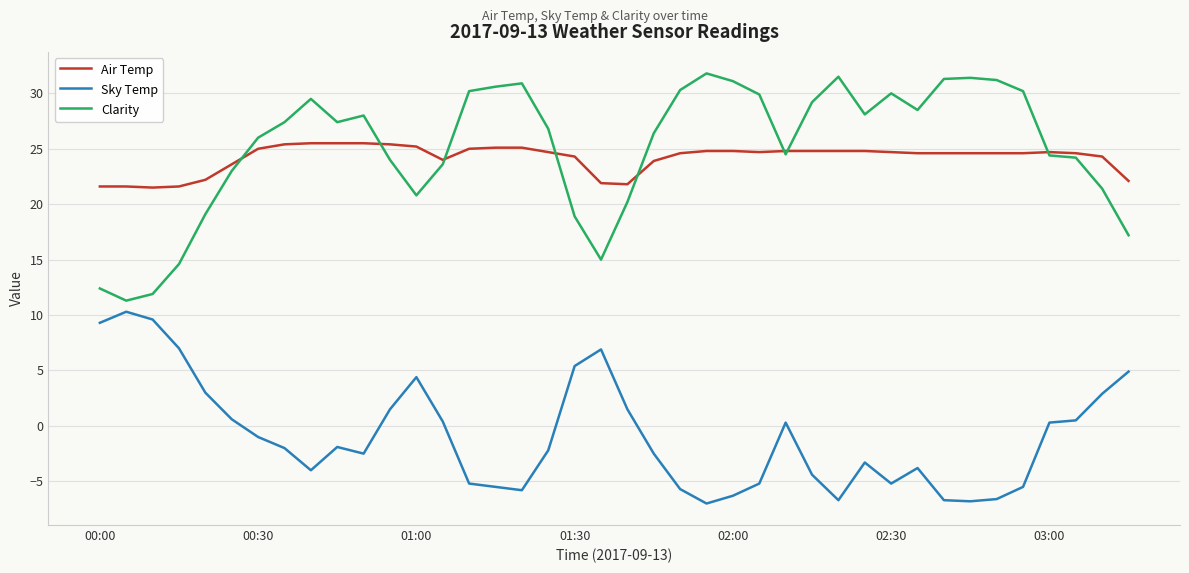

Which series has the largest total across all categories?

Clarity